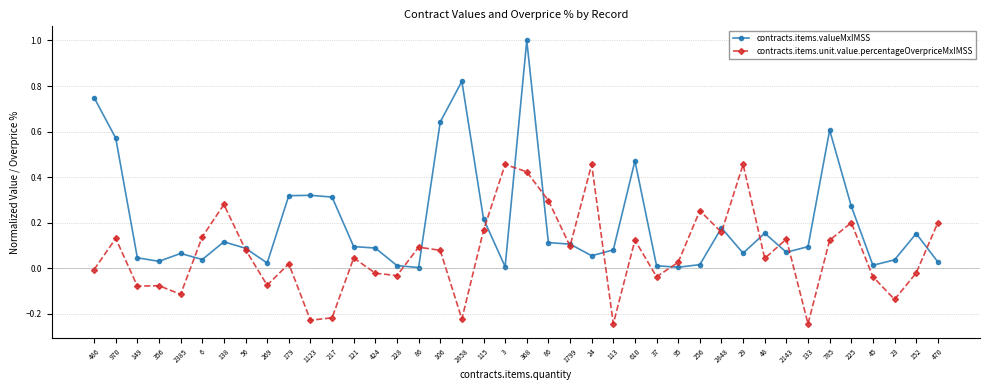

How many distinct data groups are displayed?

2